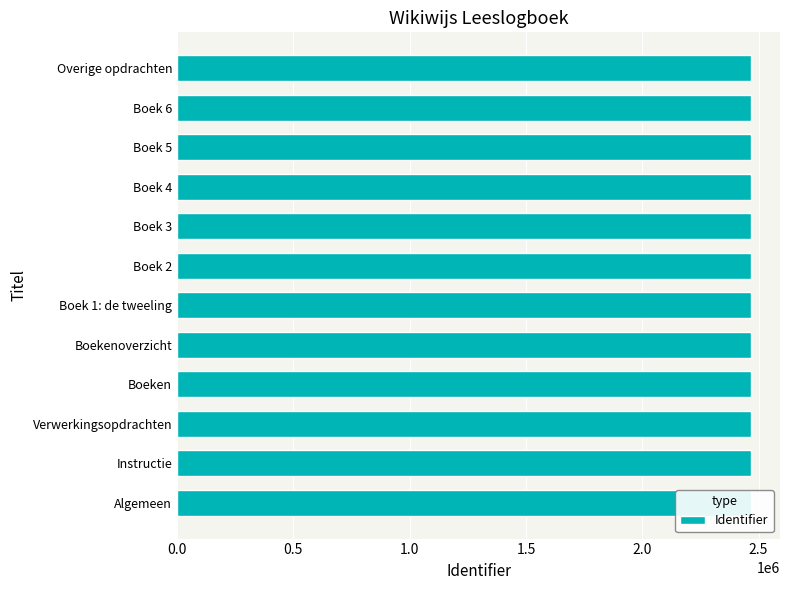

The value at Boek 3 is 702348. True or false?

False